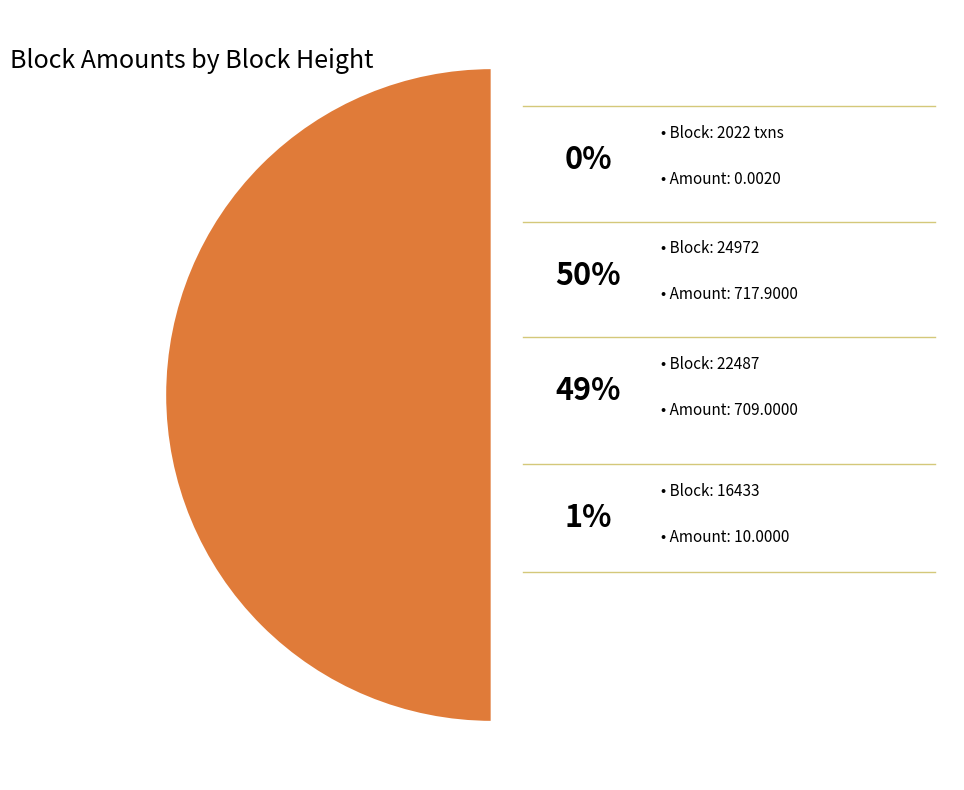

Does any single category account for the majority?

No